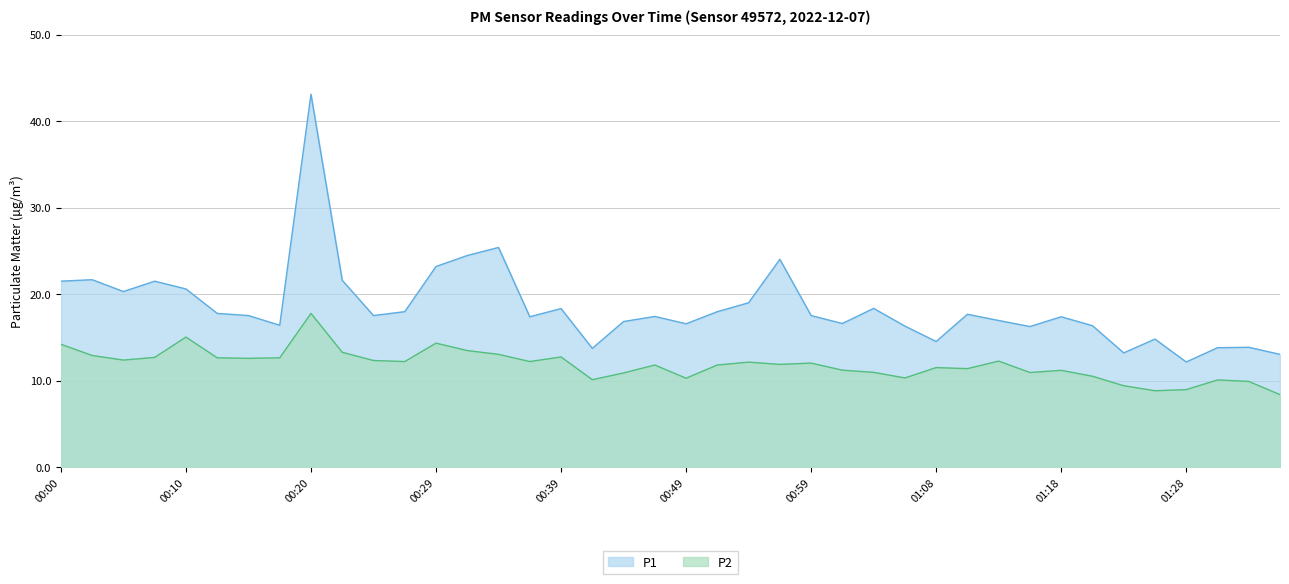

The value of P1 at 00:46 is 30.4. True or false?

False